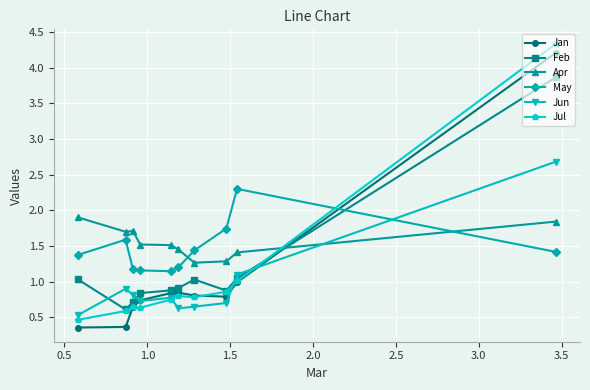

What is the maximum value shown in the chart?

4.3